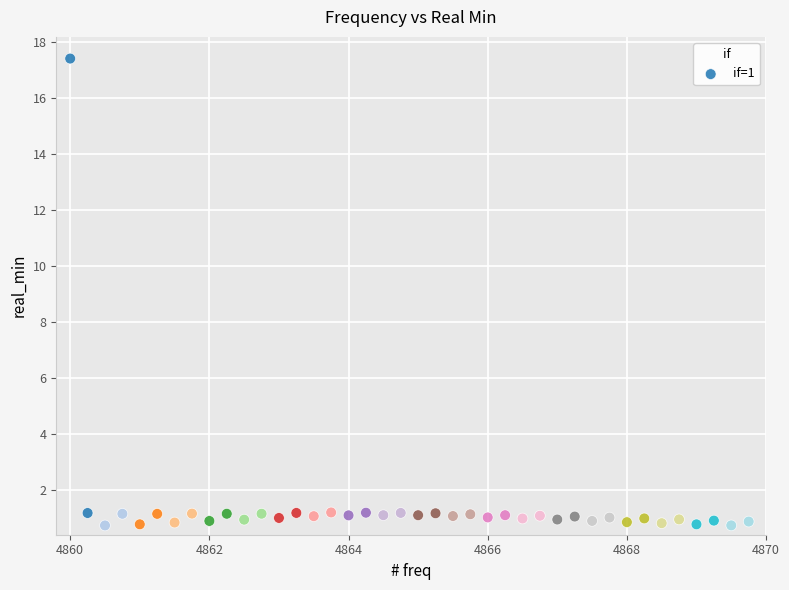

What is the range of Y values (max minus min)?

16.7